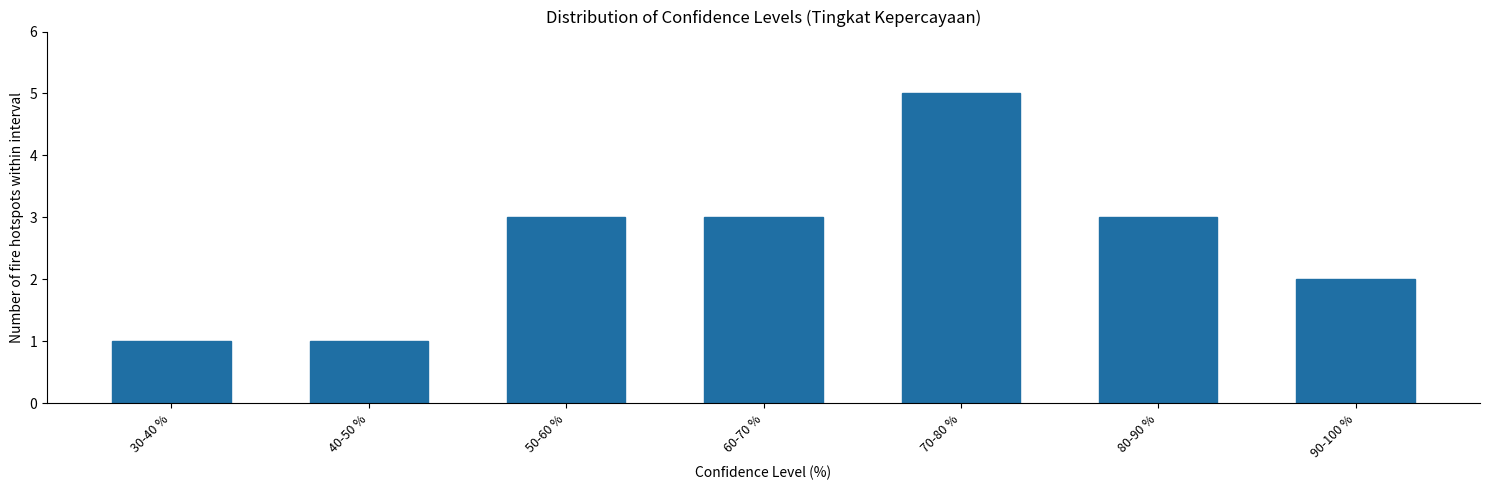

Reading right to left, what are all the values shown in this chart?

90-100 %=2	80-90 %=3	70-80 %=5	60-70 %=3	50-60 %=3	40-50 %=1	30-40 %=1